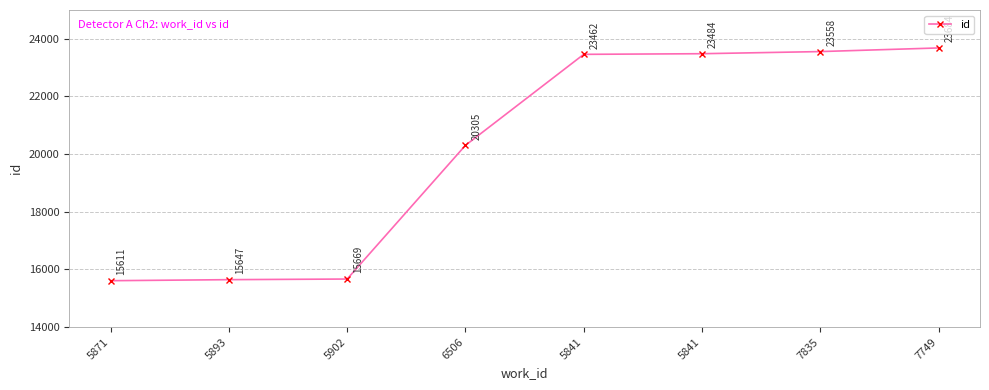

How many lines are shown in the chart?

1